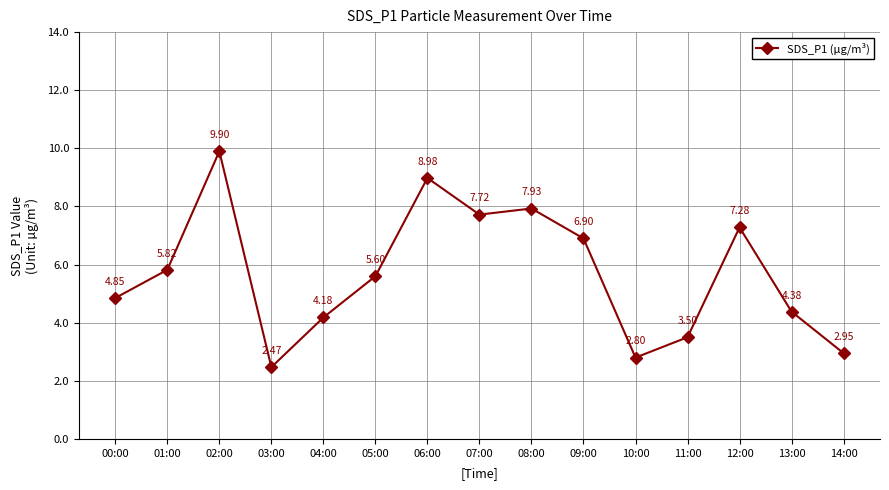

Where is the first local maximum?

02:00